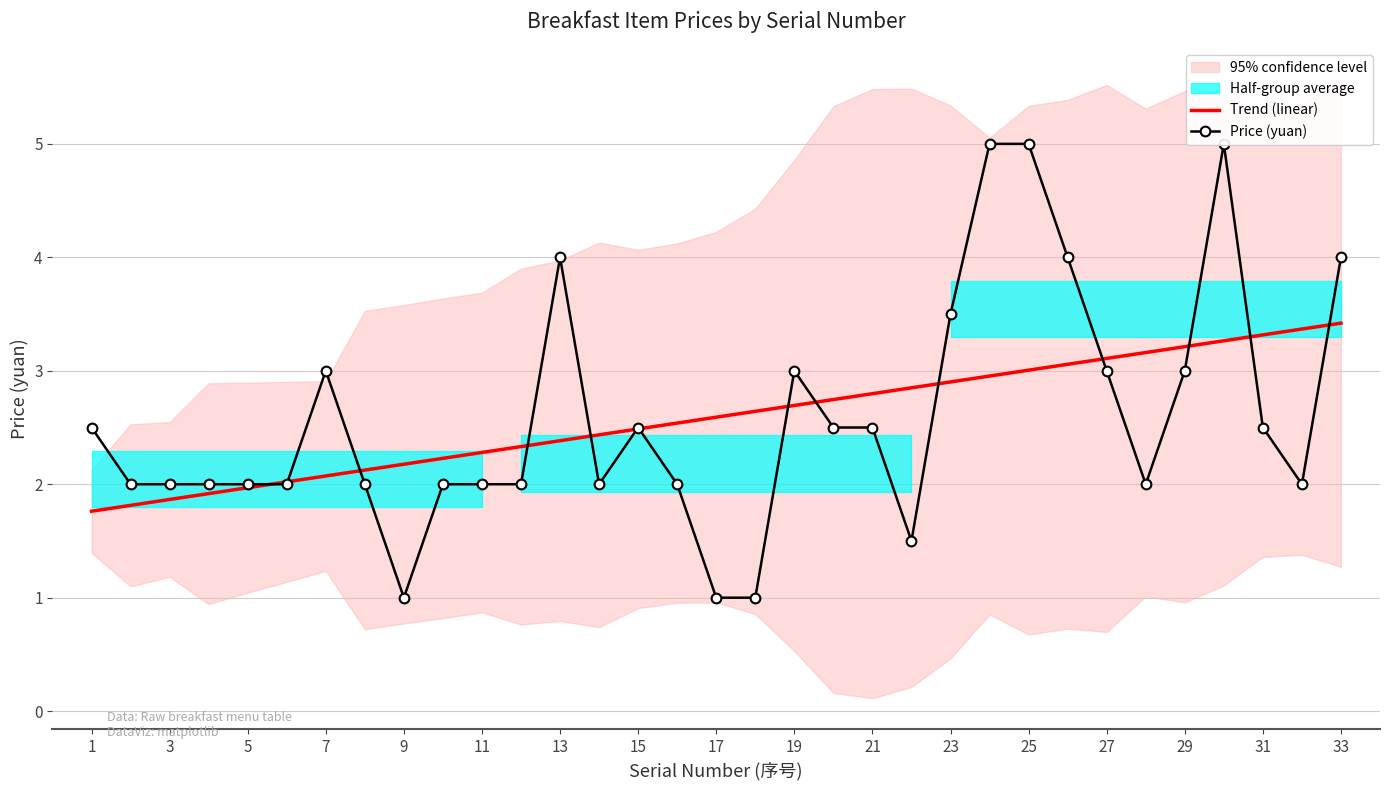

How many lines are shown in the chart?

2